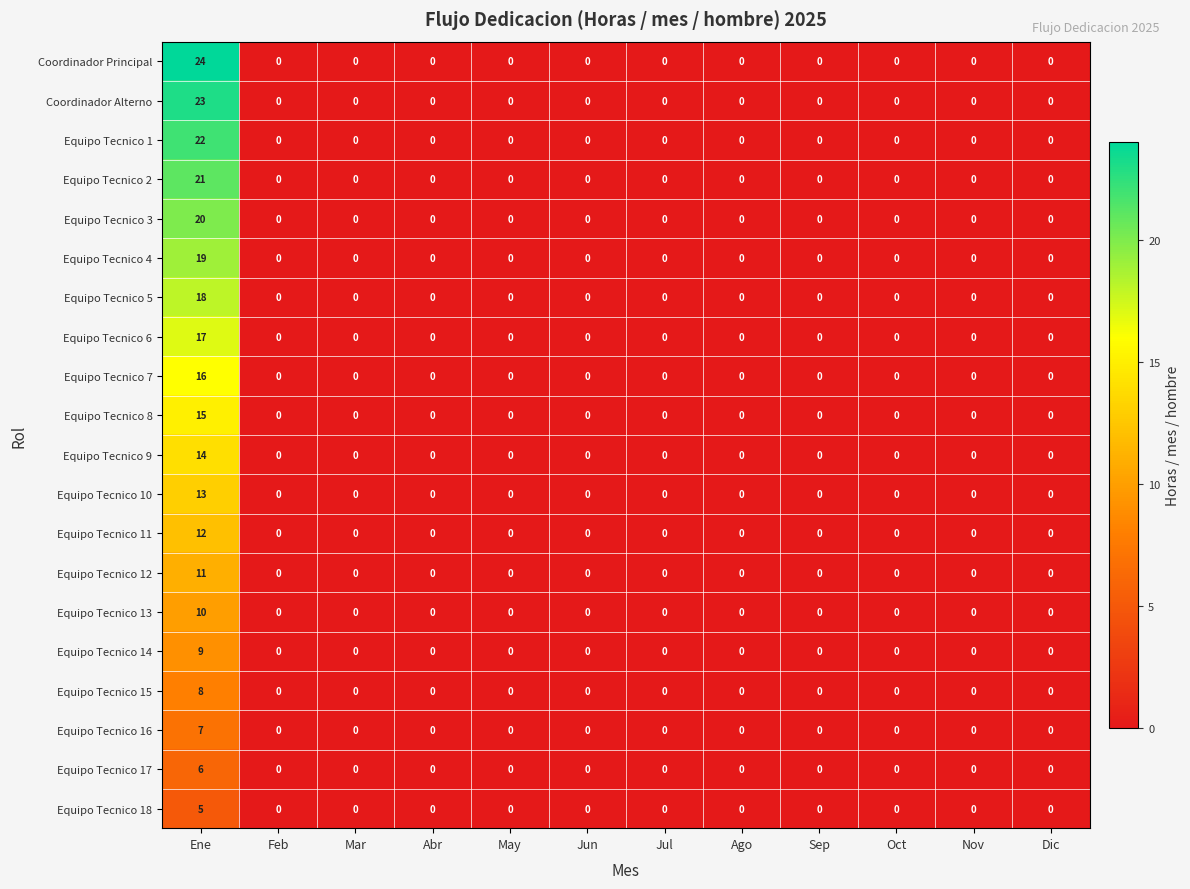

The Equipo Tecnico 13 series shows 0 at Ago. True or false?

True